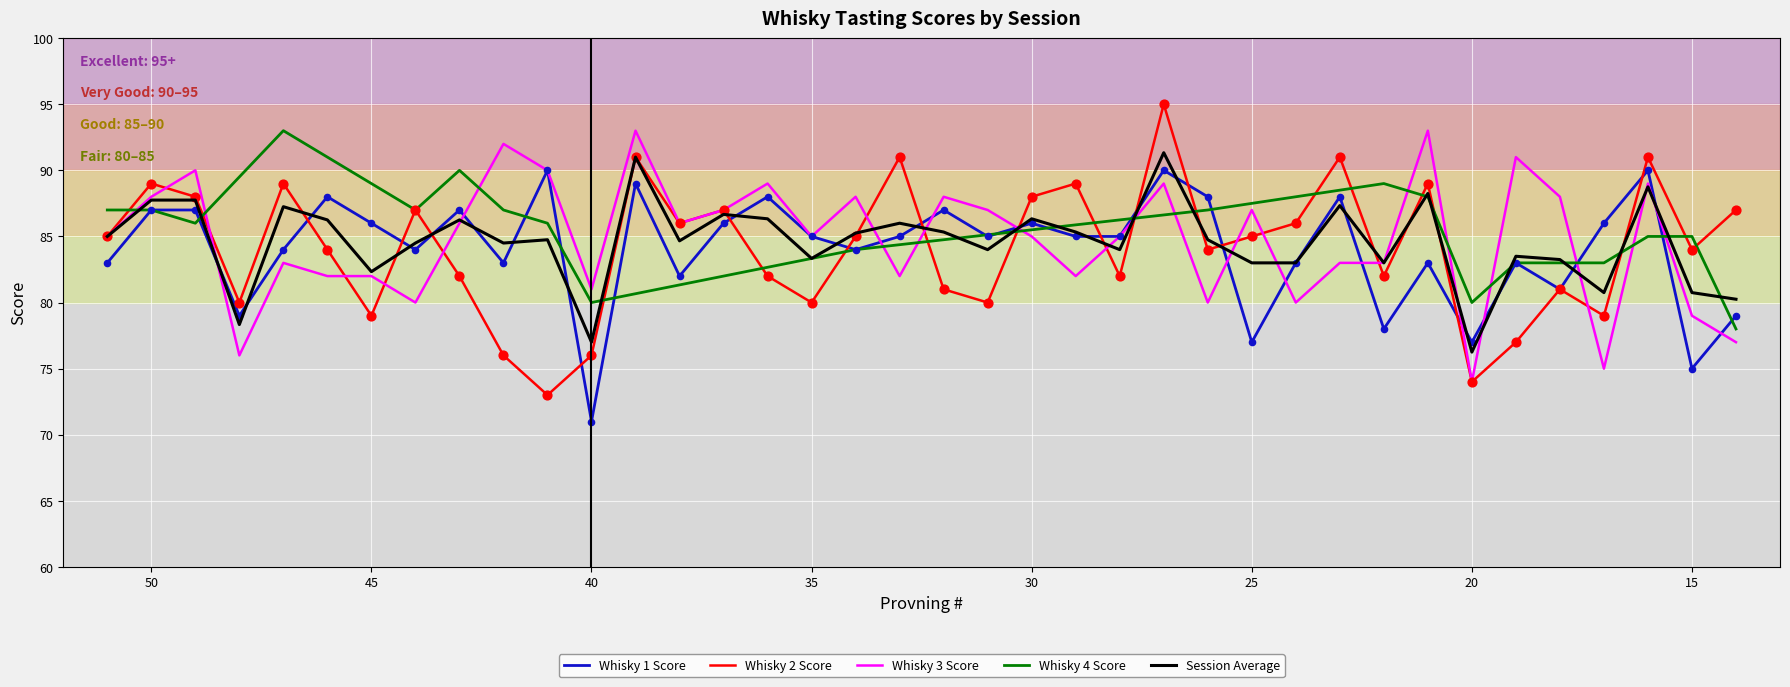

Is the value of Whisky 2 Score at 27 greater than the value of Whisky 3 Score at 40?

Yes